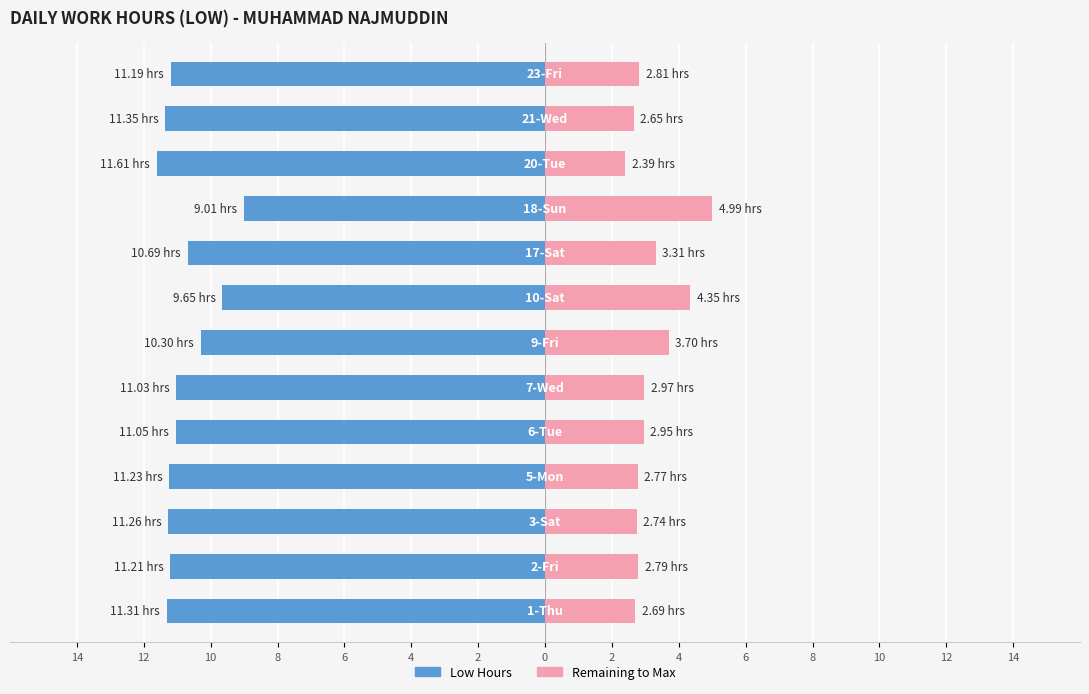

Reading left to right, what are all the values shown in this chart?

Low Hours: 14=-11.3	12=-11.2	10=-11.3	8=-11.2	6=-11.1	4=-11.0	2=-10.3	0=-9.7	2=-10.7	4=-9.0	6=-11.6	8=-11.3	10=-11.2
Remaining: 14=2.7	12=2.8	10=2.7	8=2.8	6=2.9	4=3.0	2=3.7	0=4.3	2=3.3	4=5.0	6=2.4	8=2.7	10=2.8